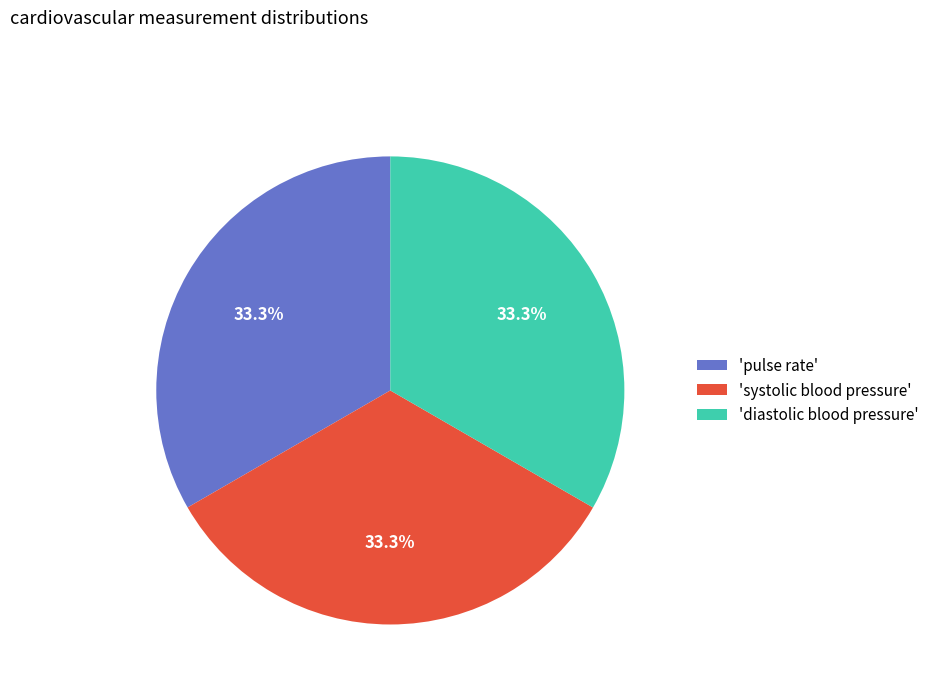

Is 'pulse rate' the majority of the pie?

No